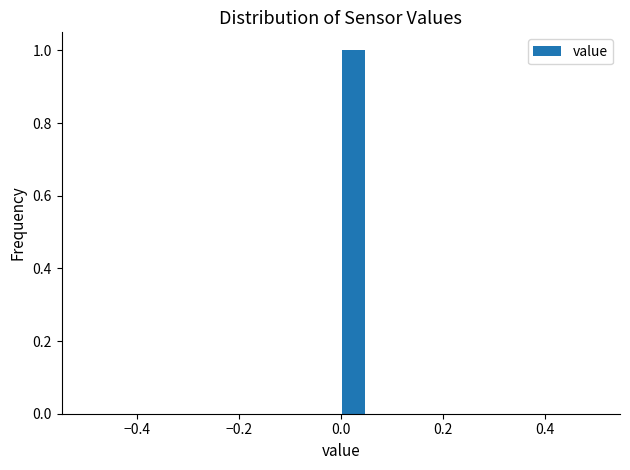

Read against the x-axis, roughly where is the centre of the tallest bar?

0.02